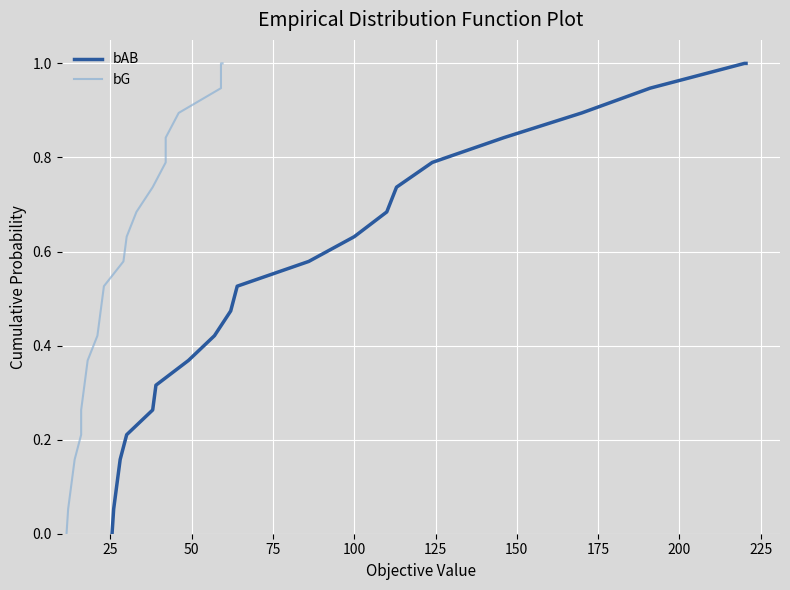

What is the greatest value displayed?

1.0